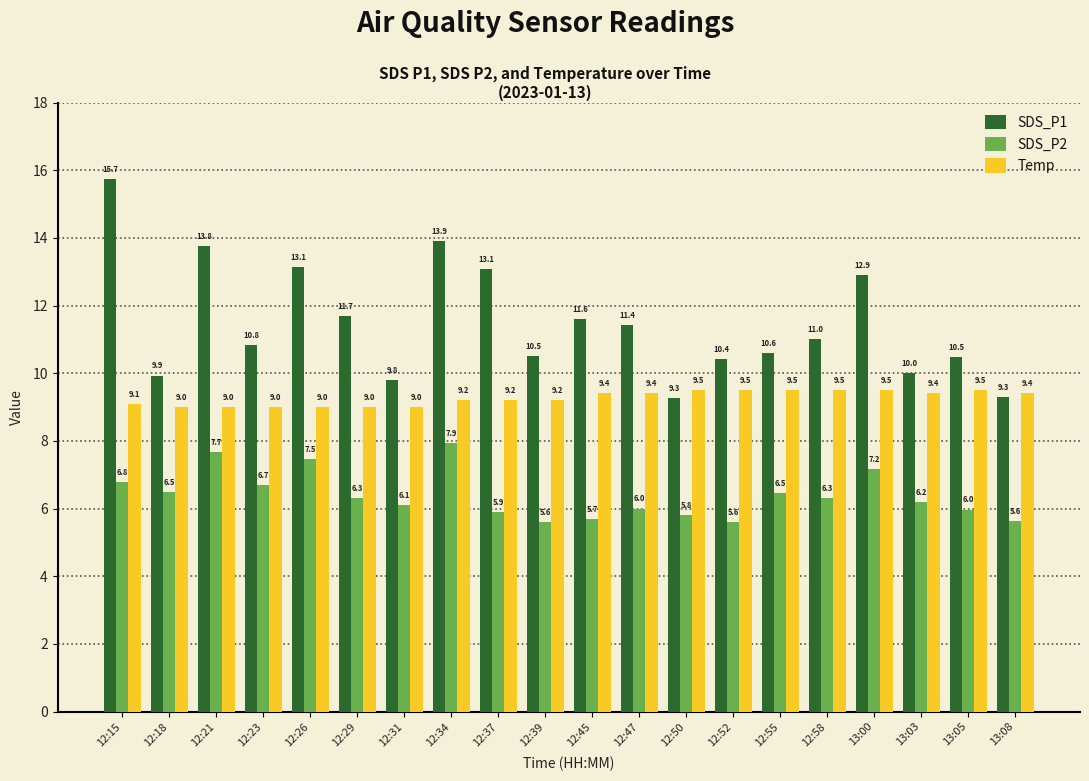

Reading right to left, list all the values displayed in this chart.

SDS_P1: 13:08=9.3	13:05=10.5	13:03=10.0	13:00=12.9	12:58=11.0	12:55=10.6	12:52=10.4	12:50=9.3	12:47=11.4	12:45=11.6	12:39=10.5	12:37=13.1	12:34=13.9	12:31=9.8	12:29=11.7	12:26=13.1	12:23=10.8	12:21=13.8	12:18=9.9	12:15=15.7
SDS_P2: 13:08=5.6	13:05=6.0	13:03=6.2	13:00=7.2	12:58=6.3	12:55=6.5	12:52=5.6	12:50=5.8	12:47=6.0	12:45=5.7	12:39=5.6	12:37=5.9	12:34=7.9	12:31=6.1	12:29=6.3	12:26=7.5	12:23=6.7	12:21=7.7	12:18=6.5	12:15=6.8
Temp: 13:08=9.4	13:05=9.5	13:03=9.4	13:00=9.5	12:58=9.5	12:55=9.5	12:52=9.5	12:50=9.5	12:47=9.4	12:45=9.4	12:39=9.2	12:37=9.2	12:34=9.2	12:31=9.0	12:29=9.0	12:26=9.0	12:23=9.0	12:21=9.0	12:18=9.0	12:15=9.1